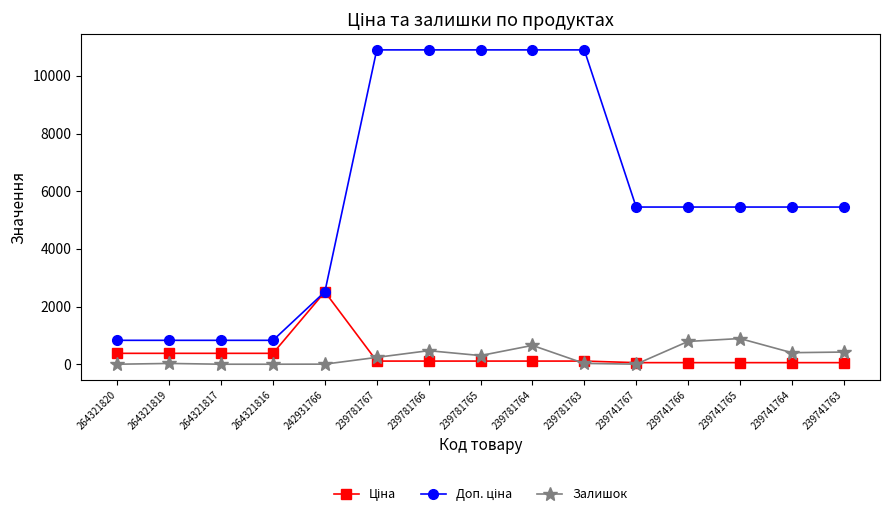

What is the maximum value shown in the chart?

10903.0